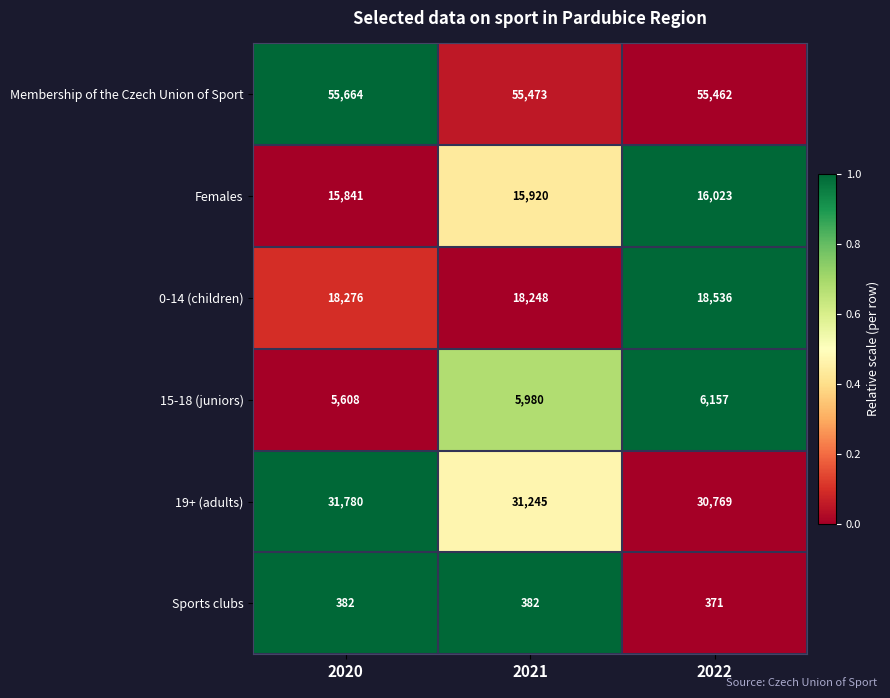

Which series has the largest total across all categories?

Membership of the Czech Union of Sport